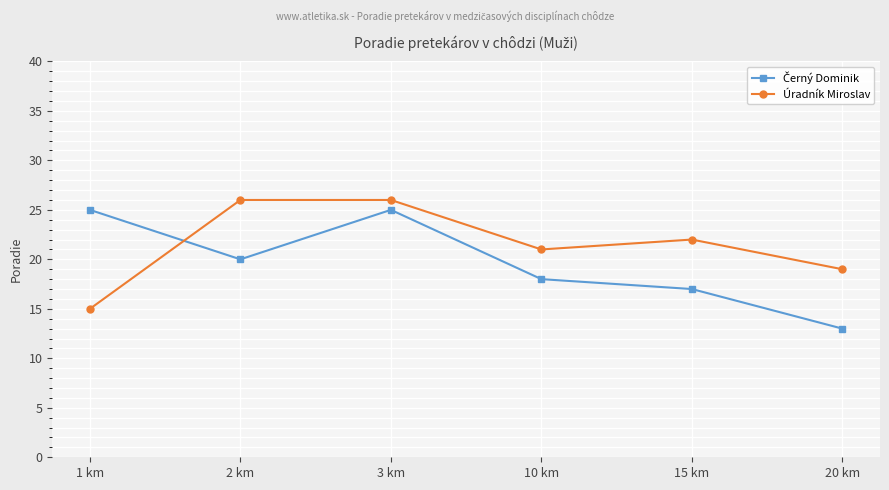

Which series has the largest total across all categories?

Úradník Miroslav